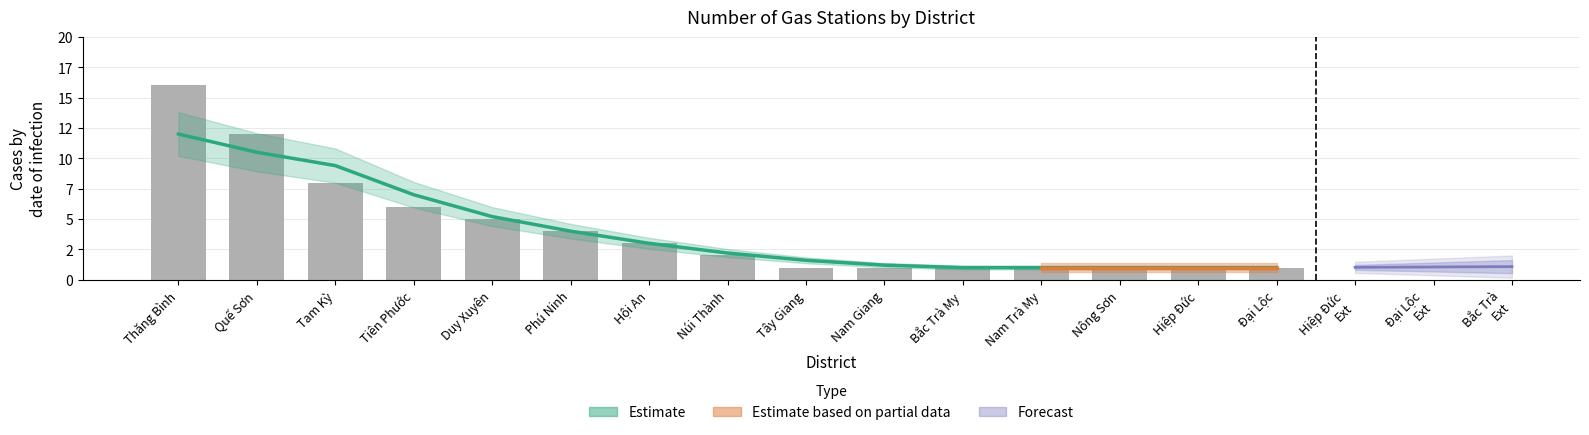

Which label corresponds to the largest value in the chart?

Thăng Bình